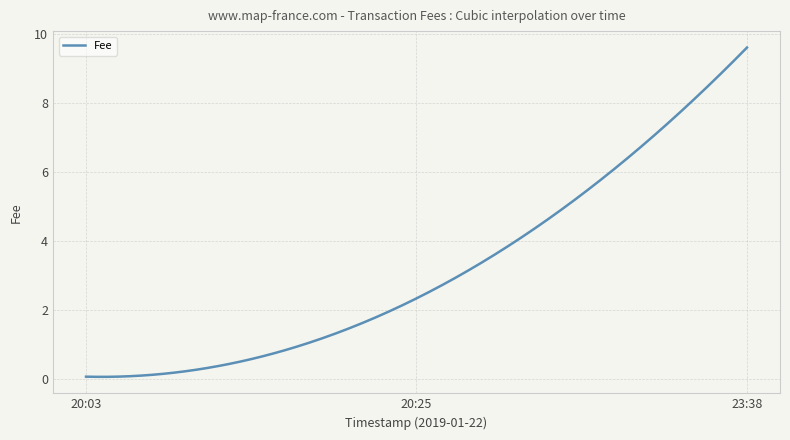

What is the difference between the maximum and minimum values?

9.6